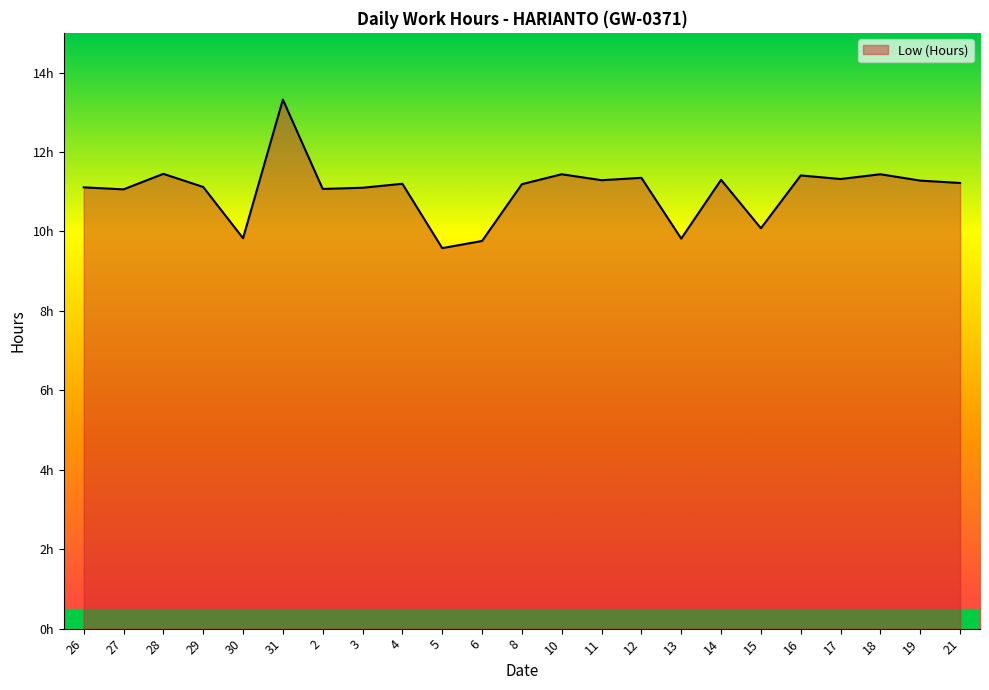

Which label corresponds to the largest value in the chart?

31